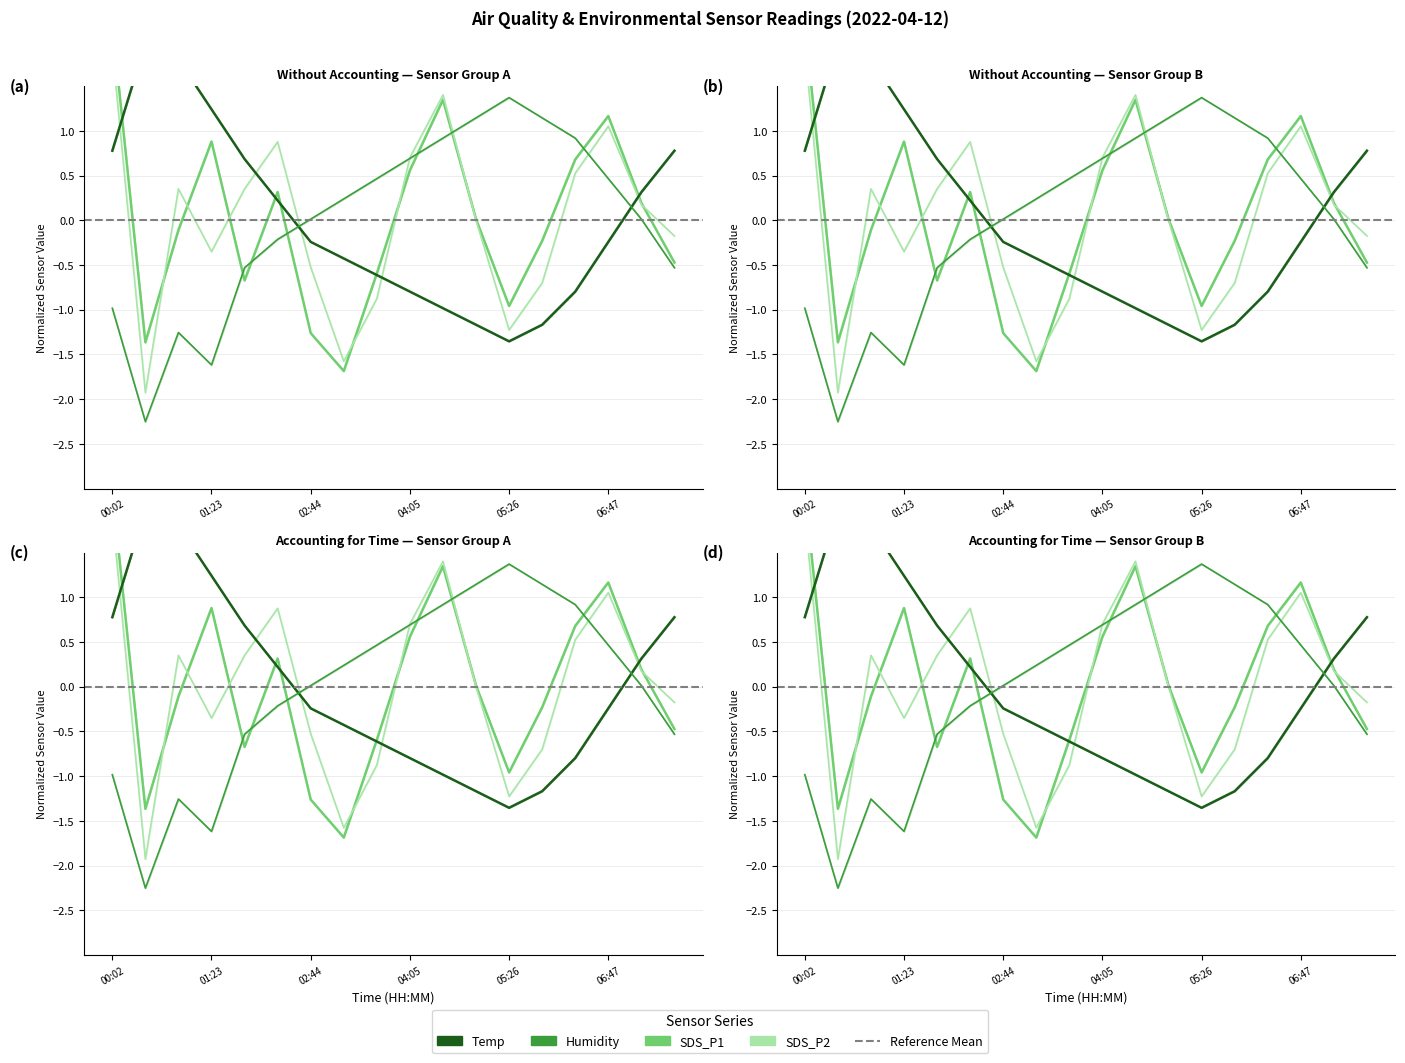

Reading left to right, what are all the values shown in this chart?

Temp: 0.8	2.0	1.8	1.2	0.7	0.2	-0.2	-0.4	-0.6	-0.8	-1.0	-1.2	-1.4	-1.2	-0.8	-0.2	0.3	0.8
Humidity: -1.0	-2.3	-1.3	-1.6	-0.5	-0.2	0.0	0.2	0.5	0.7	0.9	1.1	1.4	1.1	0.9	0.5	0.0	-0.5
SDS_P1: 2.2	-1.4	-0.1	0.9	-0.7	0.3	-1.3	-1.7	-0.6	0.6	1.3	0.0	-1.0	-0.2	0.7	1.2	0.2	-0.5
SDS_P2: 1.9	-1.9	0.4	-0.4	0.4	0.9	-0.5	-1.6	-0.9	0.7	1.4	0.0	-1.2	-0.7	0.5	1.1	0.2	-0.2